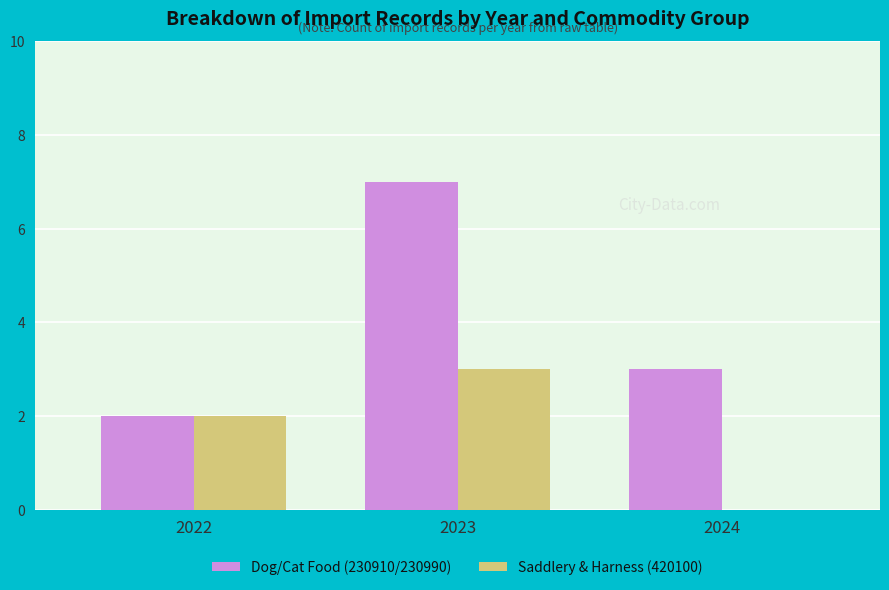

Which series has the widest spread of values?

Dog/Cat Food (230910/230990)